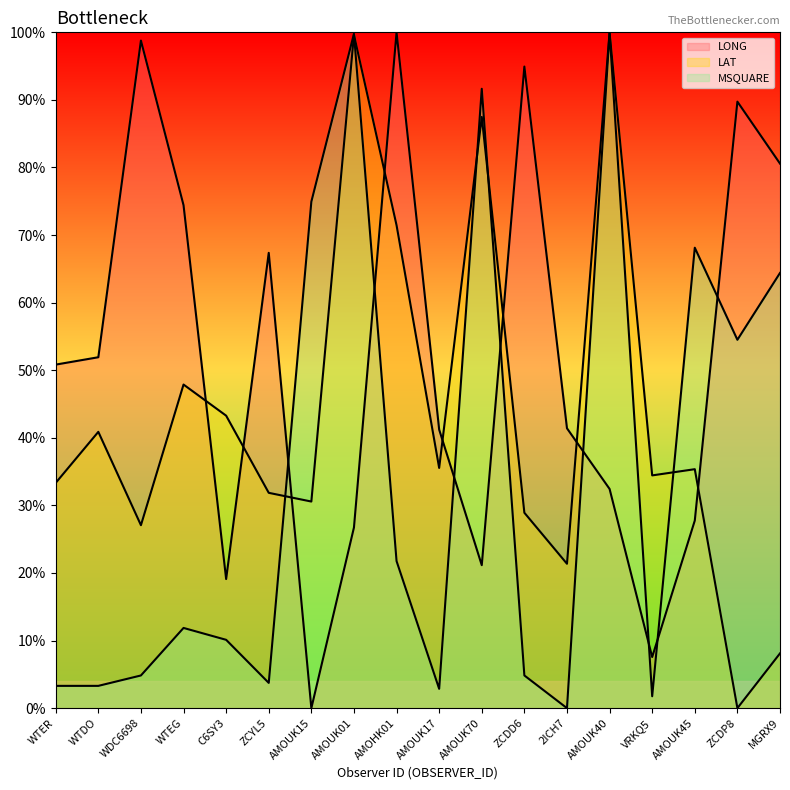

How many distinct data groups are displayed?

3